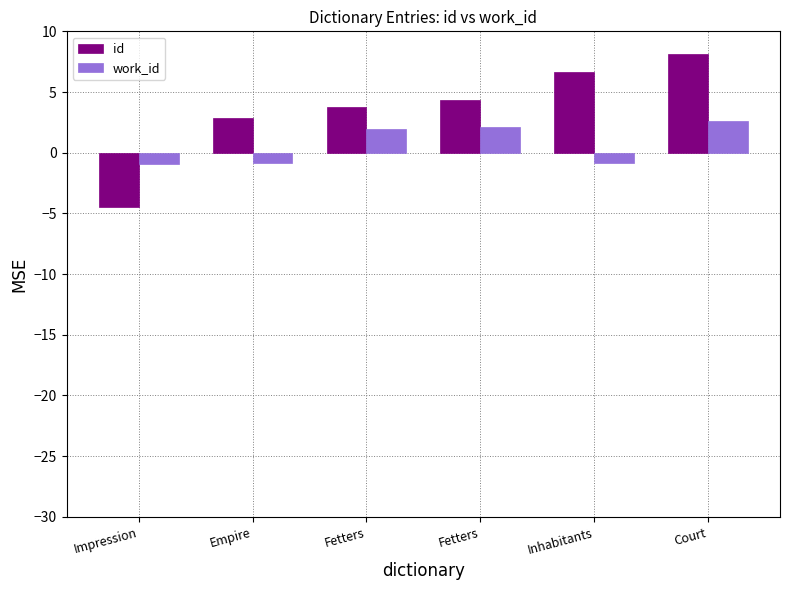

True or false: id has a value of 1.7 at Inhabitants.

False